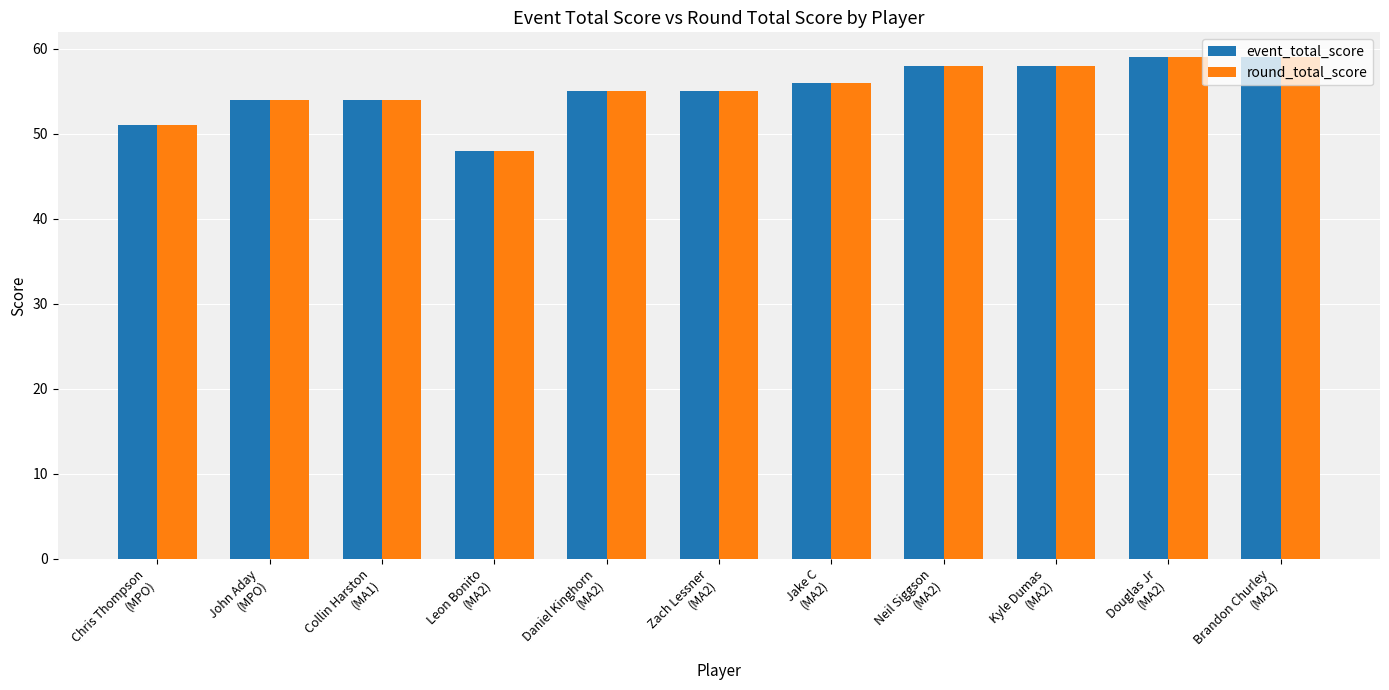

What is the sum of all round_total_score values?

607